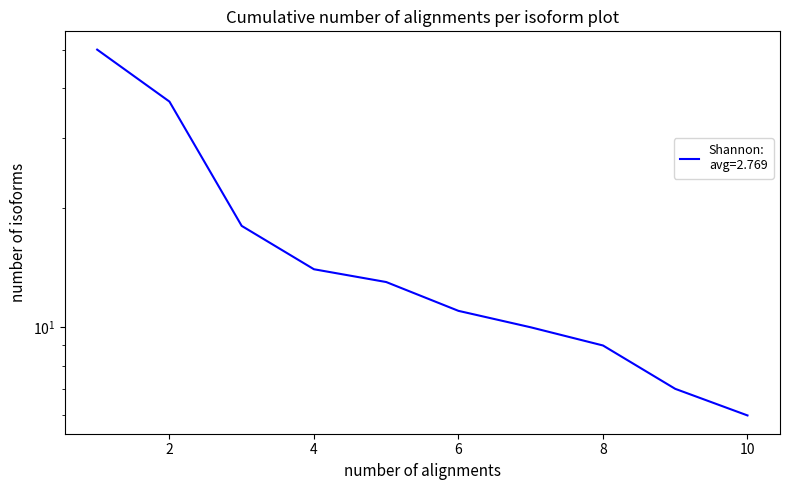

Where is the data nearest to the value 28?

2